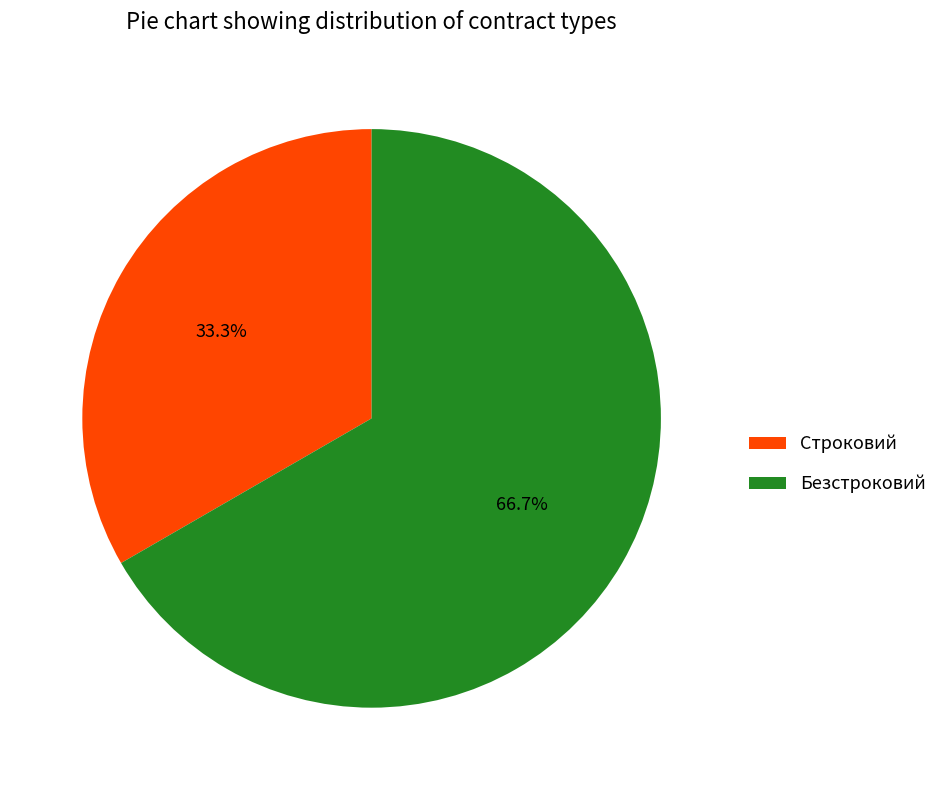

To the nearest percent, what is the average slice percentage?

50%